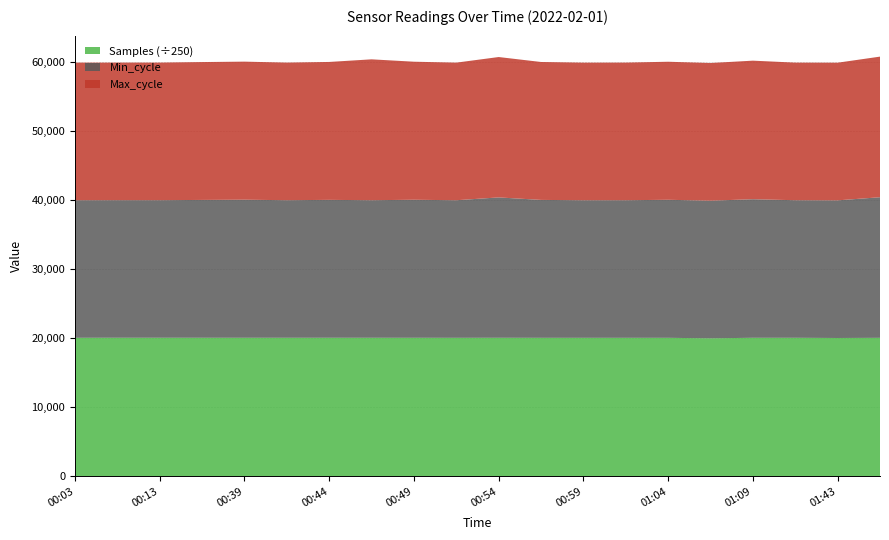

Reading left to right, list all the values displayed in this chart.

Min_cycle: 00:03=19921	00:05=19921	00:13=19921	00:37=19960	00:39=19991	00:42=19921	00:44=19968	00:47=19921	00:49=19987	00:52=19921	00:54=20325	00:56=19969	00:59=19921	01:01=19925	01:04=19987	01:06=19927	01:09=20063	01:11=19921	01:43=19929	01:54=20358
Max_cycle: 00:03=19921	00:05=19921	00:13=19921	00:37=19960	00:39=19991	00:42=19921	00:44=19968	00:47=20396	00:49=19987	00:52=19921	00:54=20325	00:56=19969	00:59=19921	01:01=19925	01:04=19987	01:06=19927	01:09=20063	01:11=19921	01:43=19929	01:54=20358
Samples: 00:03=5014809	00:05=5016109	00:13=5015979	00:37=5015536	00:39=5015638	00:42=5015367	00:44=5015673	00:47=5015246	00:49=5014942	00:52=5014094	00:54=5015208	00:56=5014034	00:59=5013852	01:01=5013705	01:04=5013859	01:06=4997223	01:09=5015080	01:11=5014901	01:43=5008128	01:54=5013457